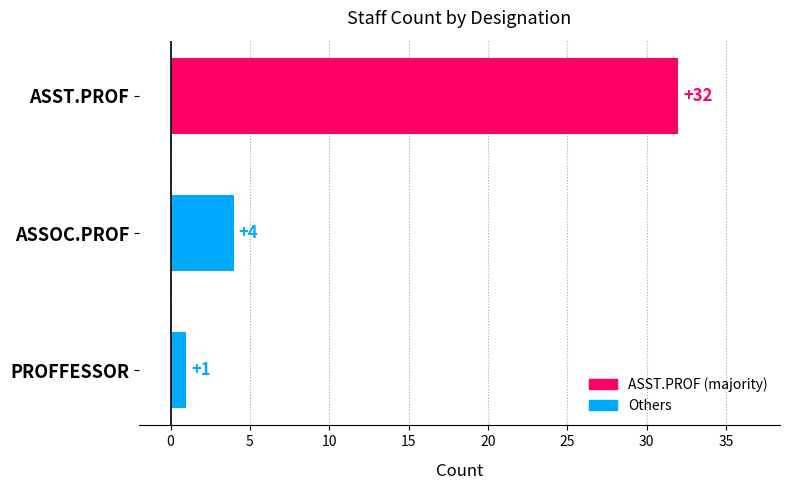

Reading bottom to top, what are all the values shown in this chart?

PROFFESSOR=1	ASSOC.PROF=4	ASST.PROF=32